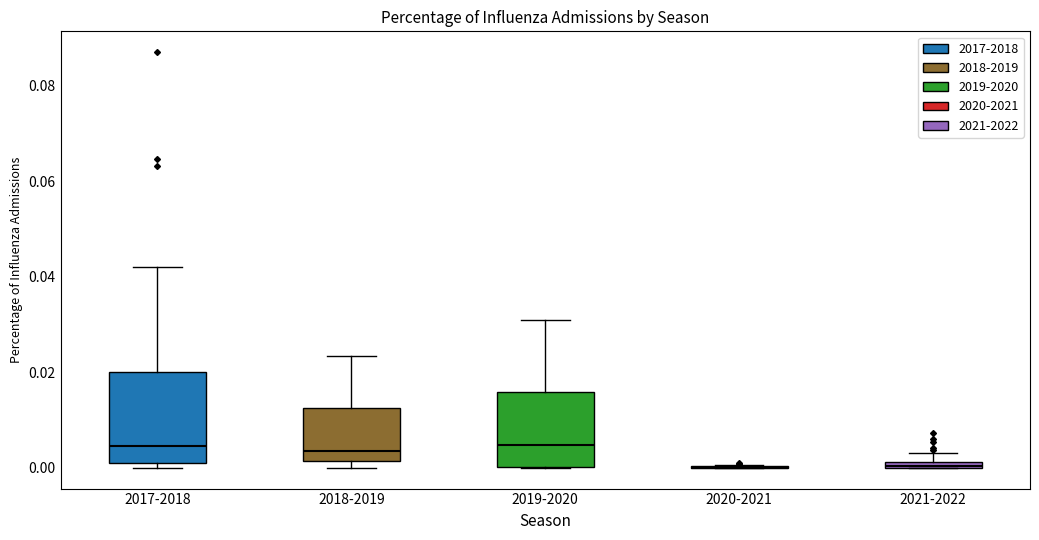

Where does the median line of the box for 2017-2018 sit on the y-axis? The values are not printed on the chart, so give them approximately, as read against the axis.

0.004